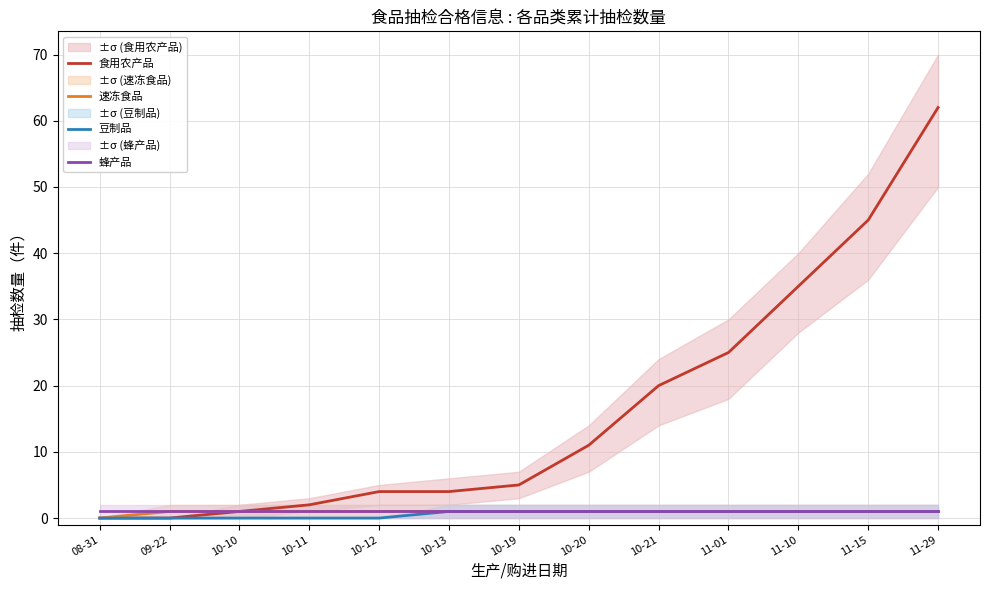

True or false: 速冻食品 has more than 2 points higher than both neighbors.

False